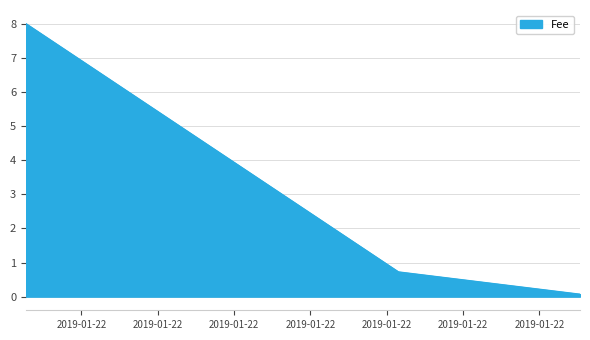

What is the average value?

2.9